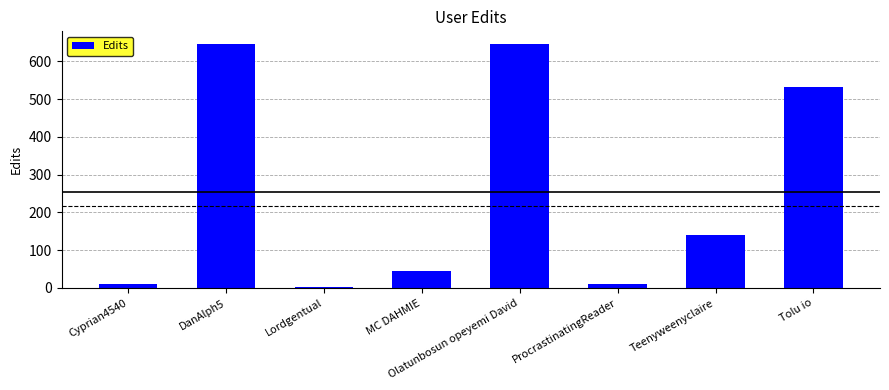

What is the ratio of the value at Cyprian4540 to the value at MC DAHMIE?

0.2